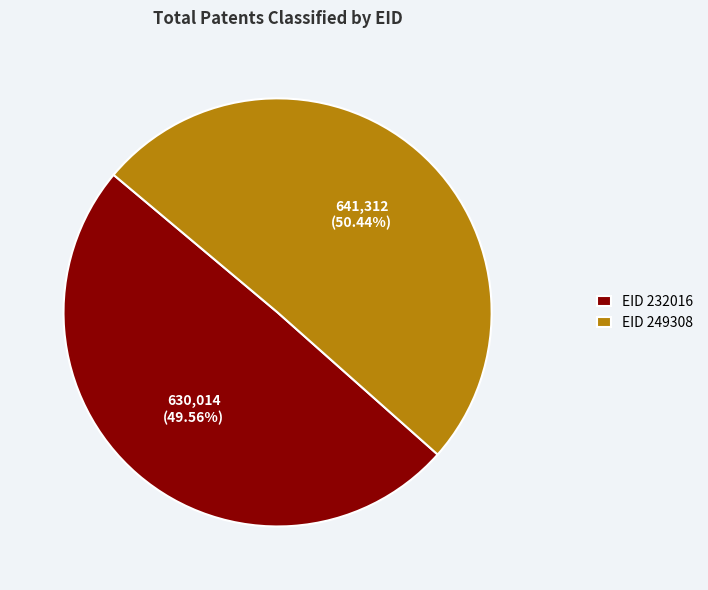

Is the sum of EID 232016 and EID 249308 greater than half?

Yes